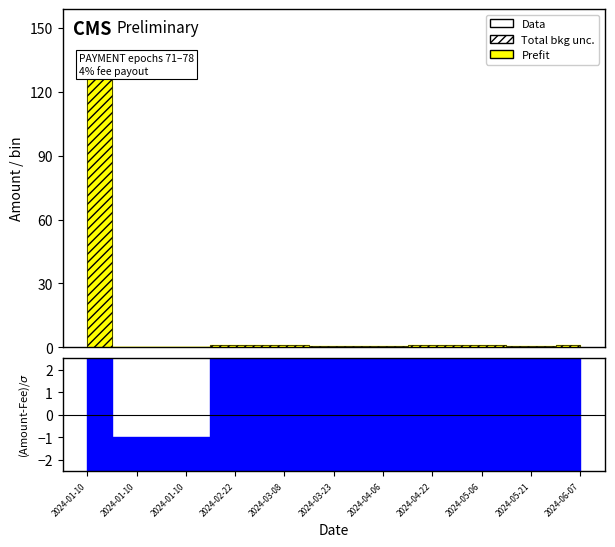

Reading left to right, extract all data points from this chart.

Amount: 2024-01-10 10:00=127.1	2024-01-10 10:33=0.0	2024-01-10 10:42=0.0	2024-02-22 15:51=0.9	2024-03-08 14:24=0.8	2024-03-23 03:30=0.8	2024-04-06 21:24=0.7	2024-04-22 09:12=0.9	2024-05-06 06:03=1.0	2024-05-21 00:45=0.8	2024-06-07 05:09=0.9
Fee: 2024-01-10 10:00=0.3	2024-01-10 10:33=0.0	2024-01-10 10:42=0.0	2024-02-22 15:51=0.0	2024-03-08 14:24=0.0	2024-03-23 03:30=0.0	2024-04-06 21:24=0.0	2024-04-22 09:12=0.0	2024-05-06 06:03=0.0	2024-05-21 00:45=0.0	2024-06-07 05:09=0.0